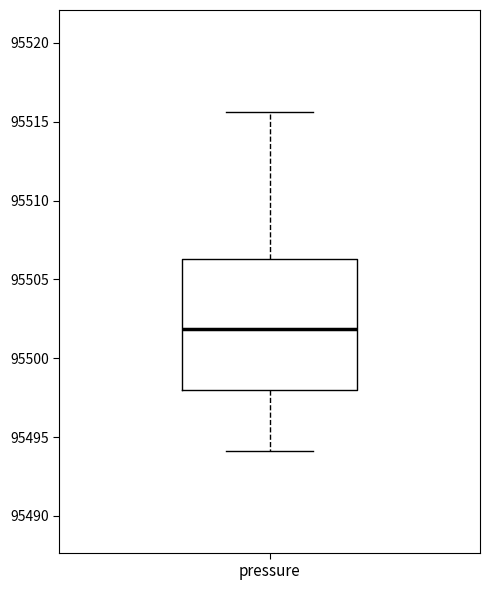

Transcribe this box plot: give where the median line is, the range the box spans, and where the two whiskers end, as read against the y-axis. The values are not printed on the chart, so give them approximately, as read against the axis.

median 95502.0, box 95498.0 to 95506.5, whiskers 95494.0 to 95515.5